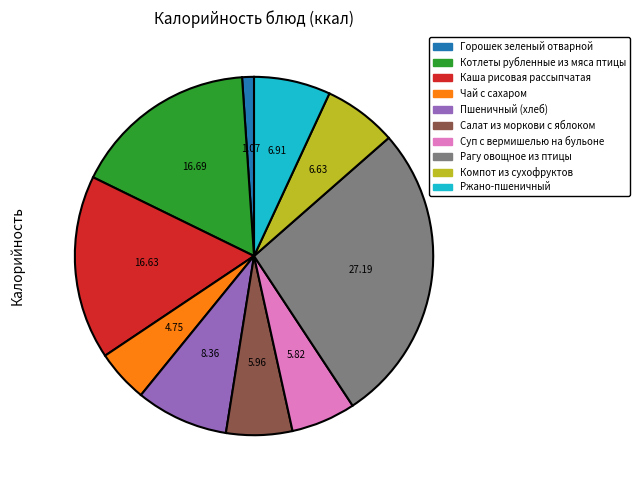

How many slices are in this pie chart?

10